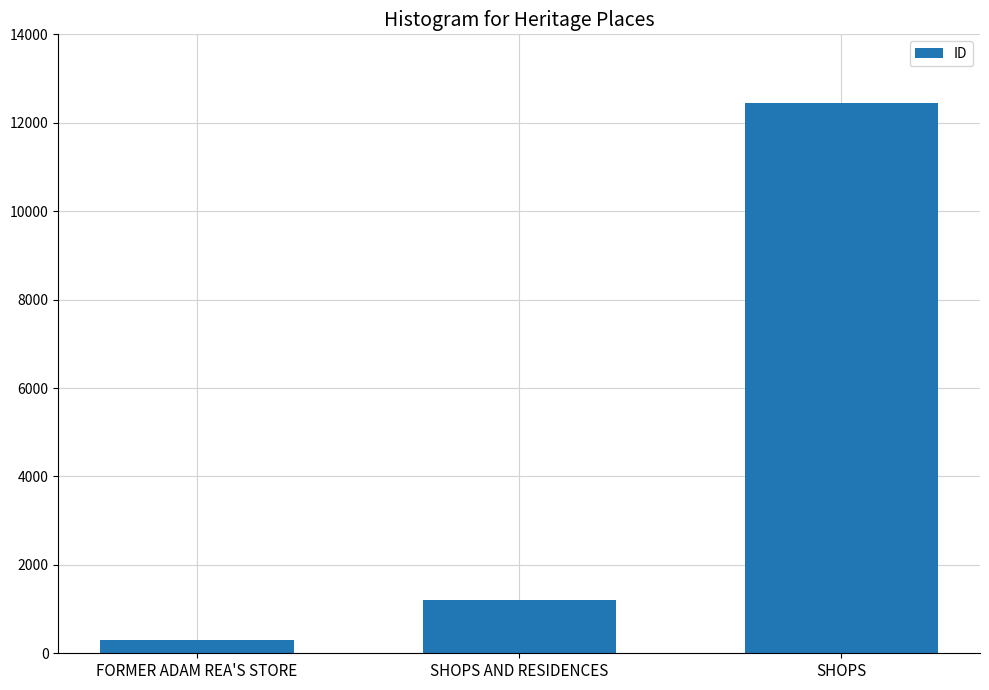

How many bars are there in total?

3